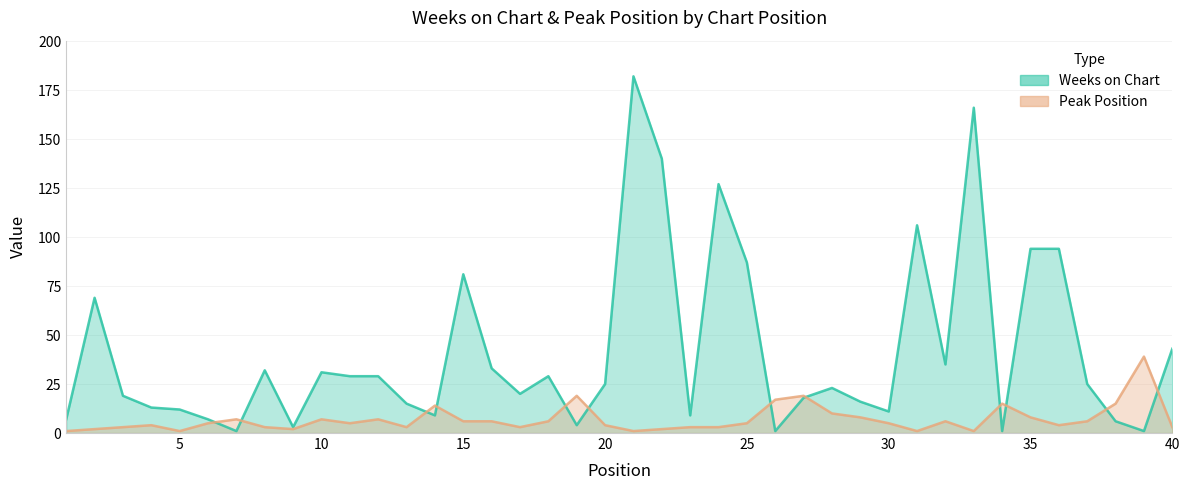

Which series has the largest range (max minus min)?

Weeks on Chart